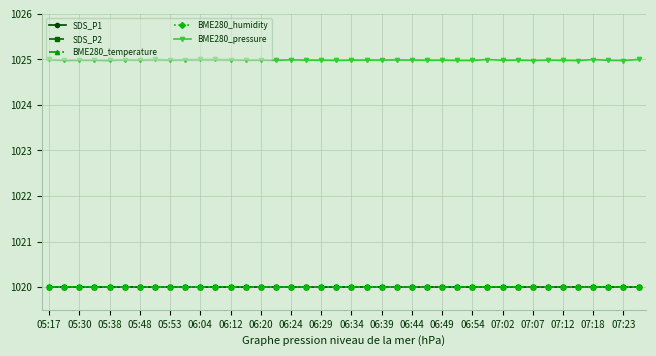

True or false: BME280_pressure has more than 1 points higher than both neighbors.

True